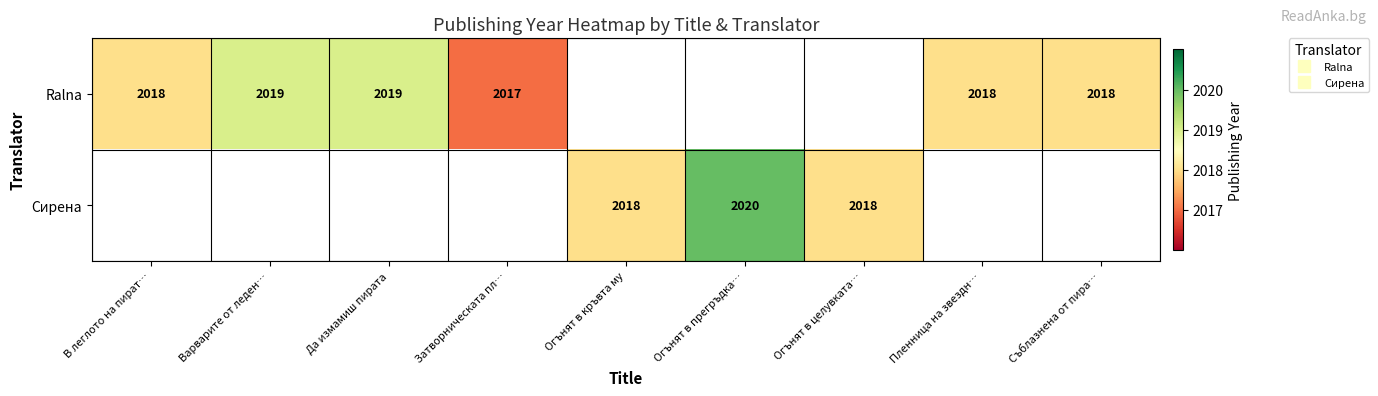

The value of Ralna at Съблазнена от пира… is 2018.0. True or false?

True